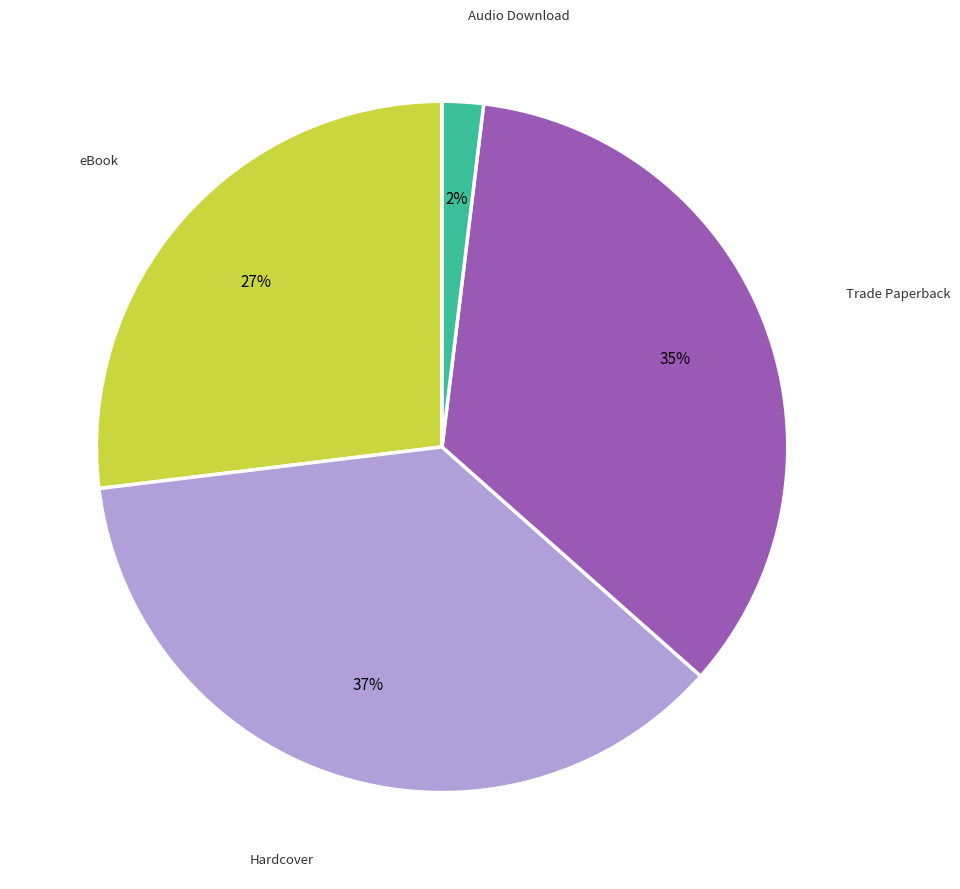

Is there a majority slice in this chart?

No